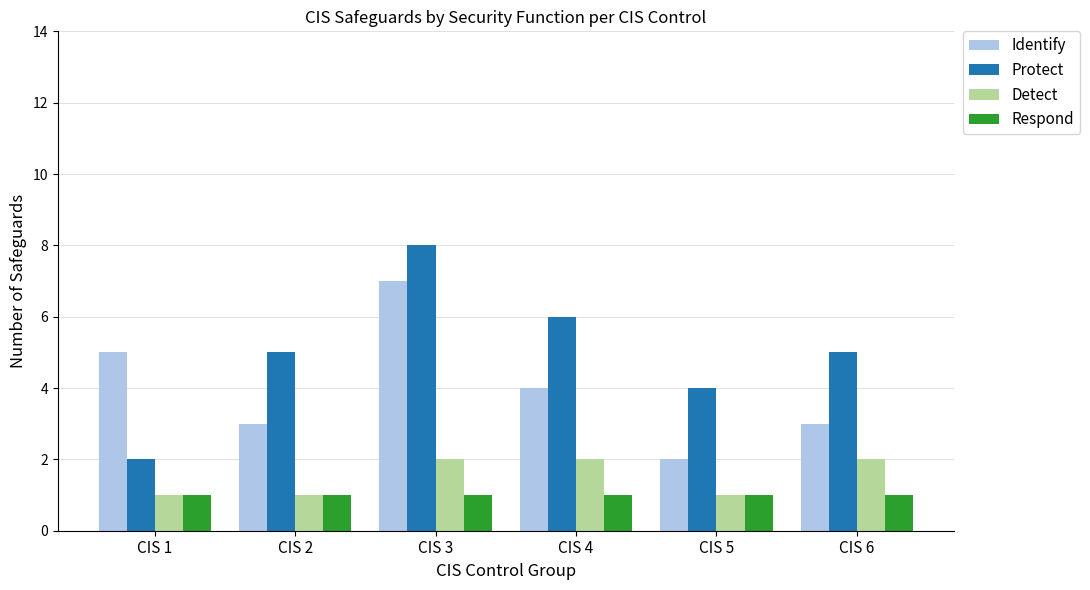

The value of Detect at CIS 3 is 2. True or false?

True